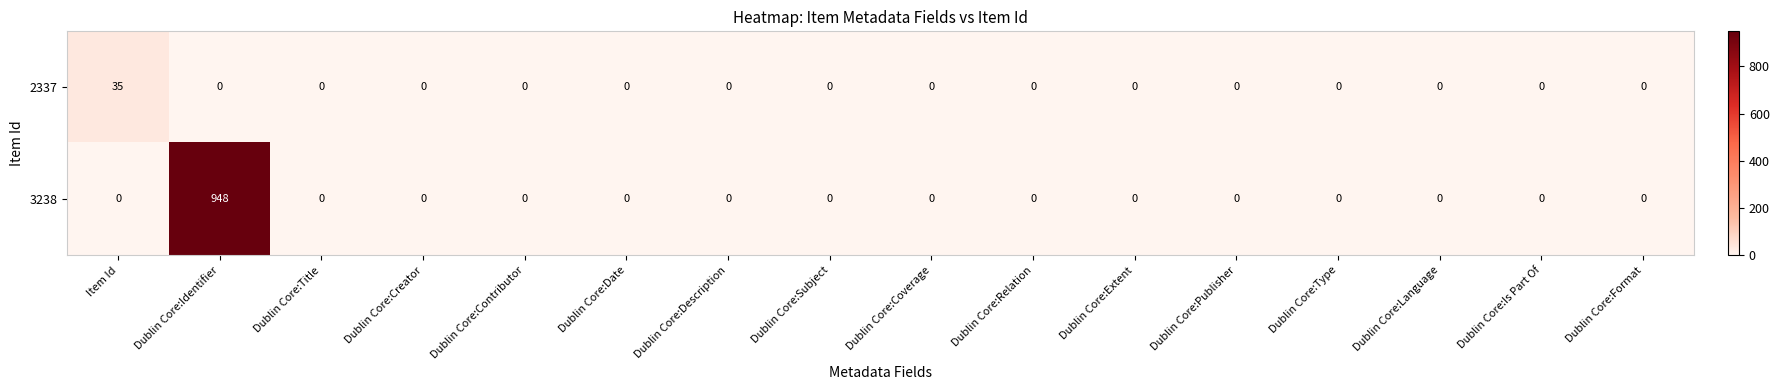

What is the highest value of the 3238 series?

948